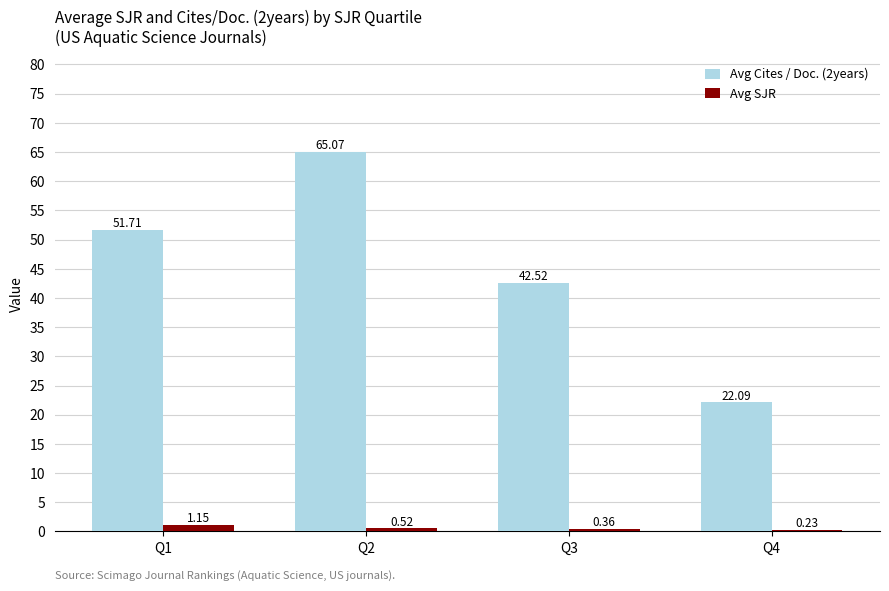

At which category is the sum across all series the highest?

Q2